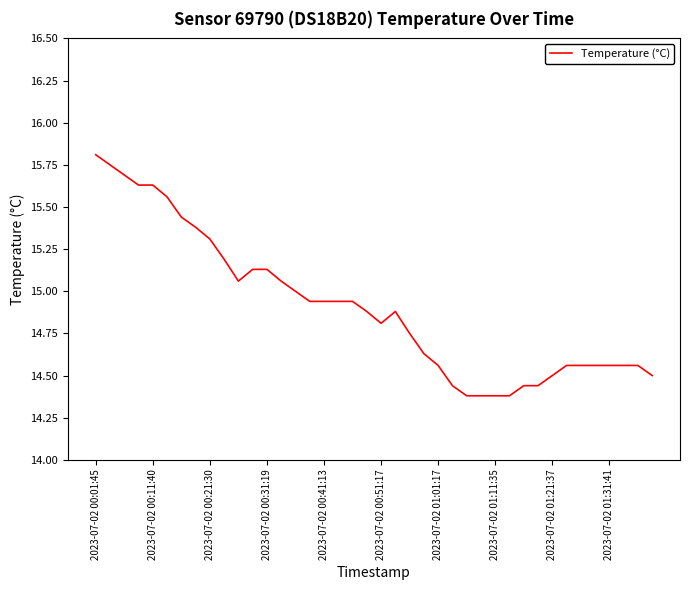

True or false: there are more than 0 points higher than both neighbors.

True